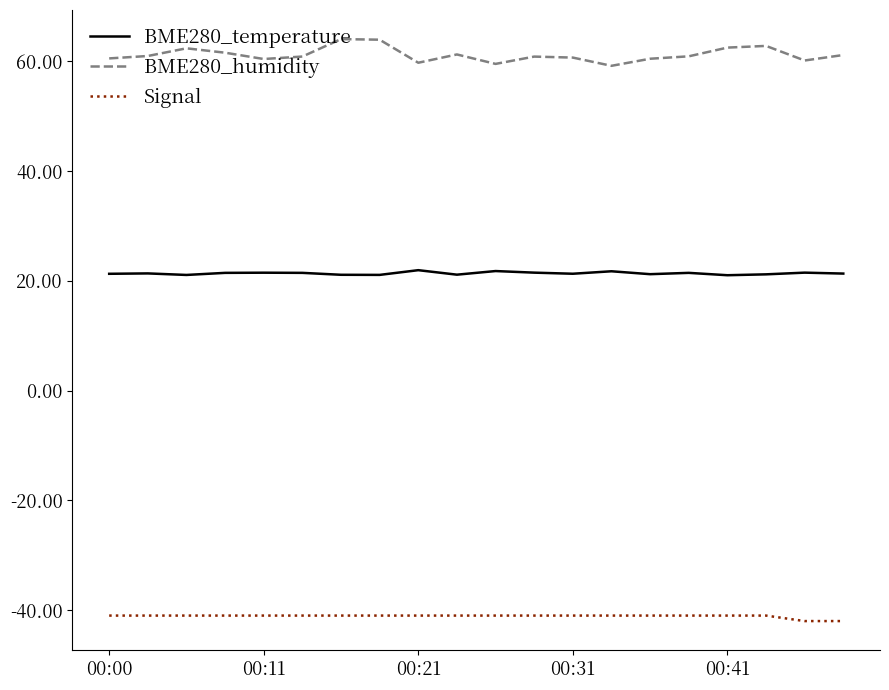

Which series has the largest range (max minus min)?

BME280_humidity